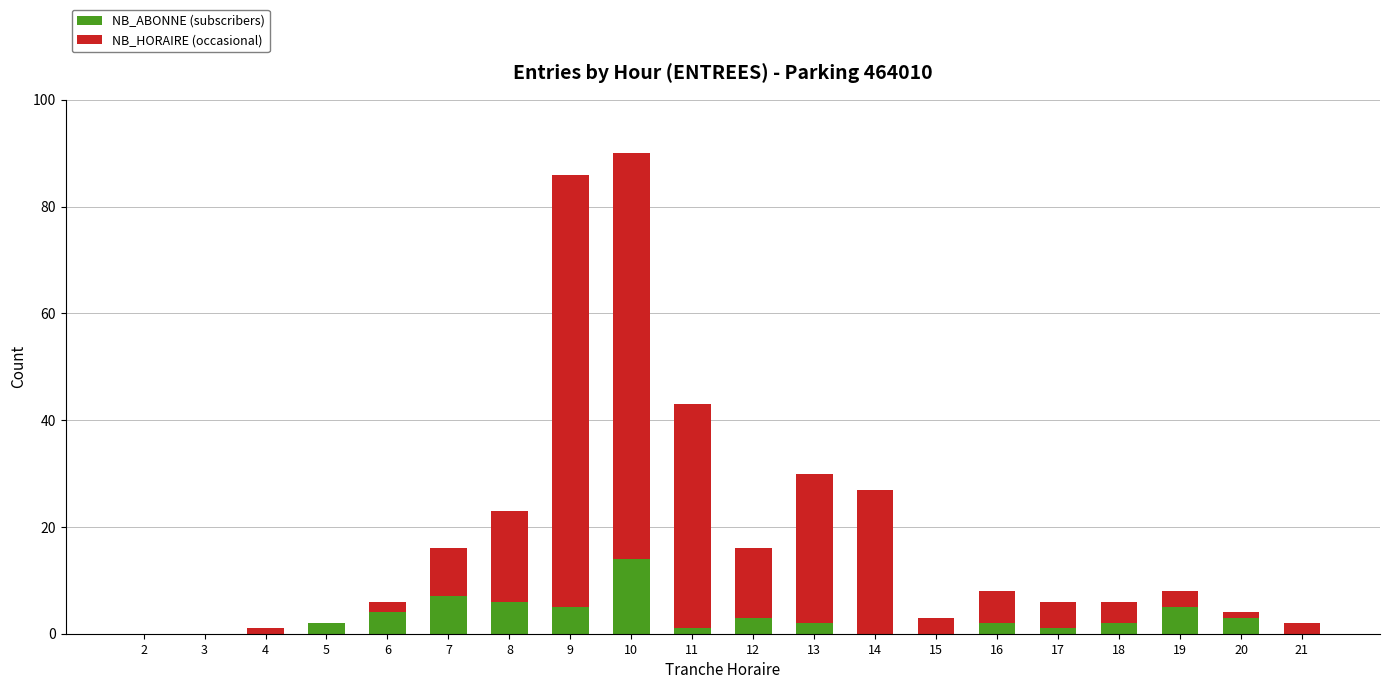

What are all the series names shown in the legend?

NB_ABONNE (subscribers), NB_HORAIRE (occasional)